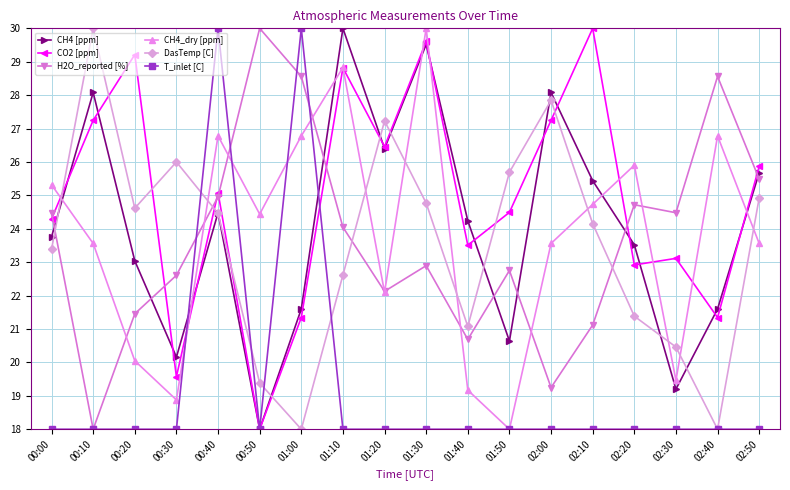

How many interior local peaks does the CH4 [ppm] series have?

5